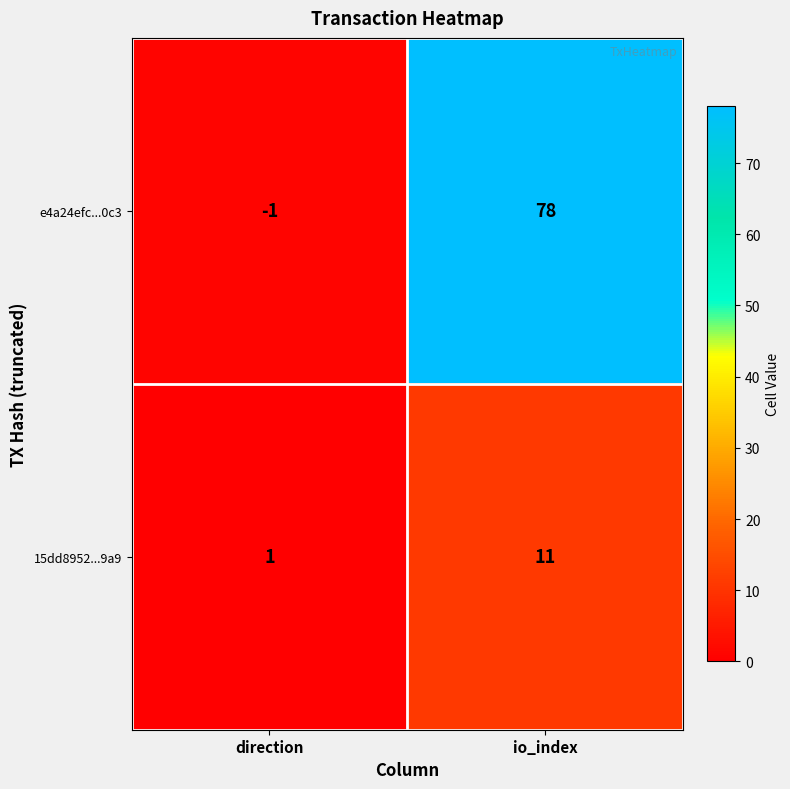

Is it true that e4a24efc...0c3 equals 27 at io_index?

False